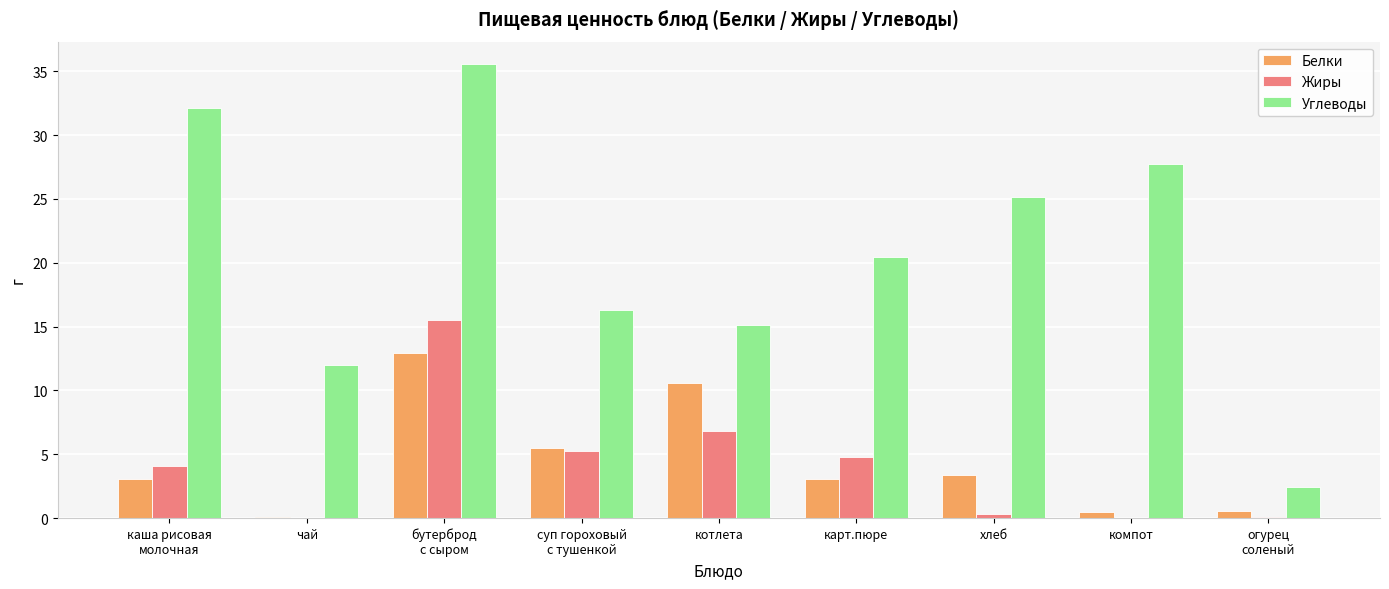

What is the maximum value for Углеводы?

35.5